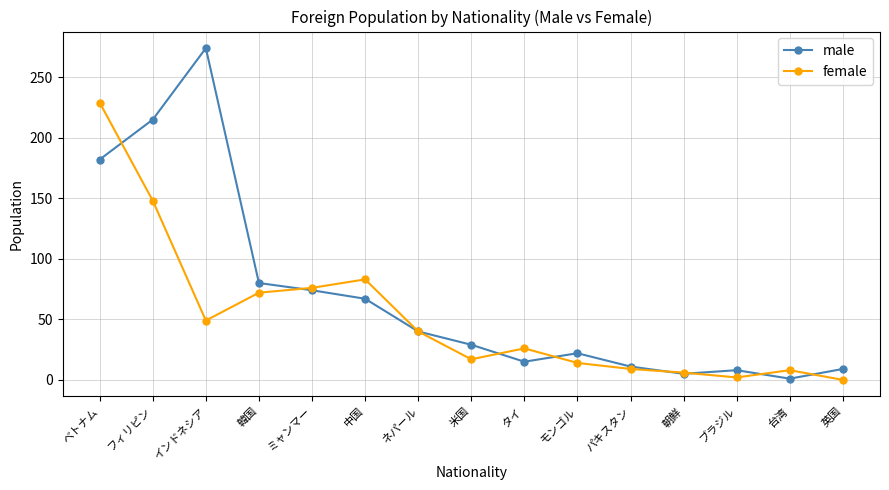

What is the difference between the second highest and minimum values in the male series?

214